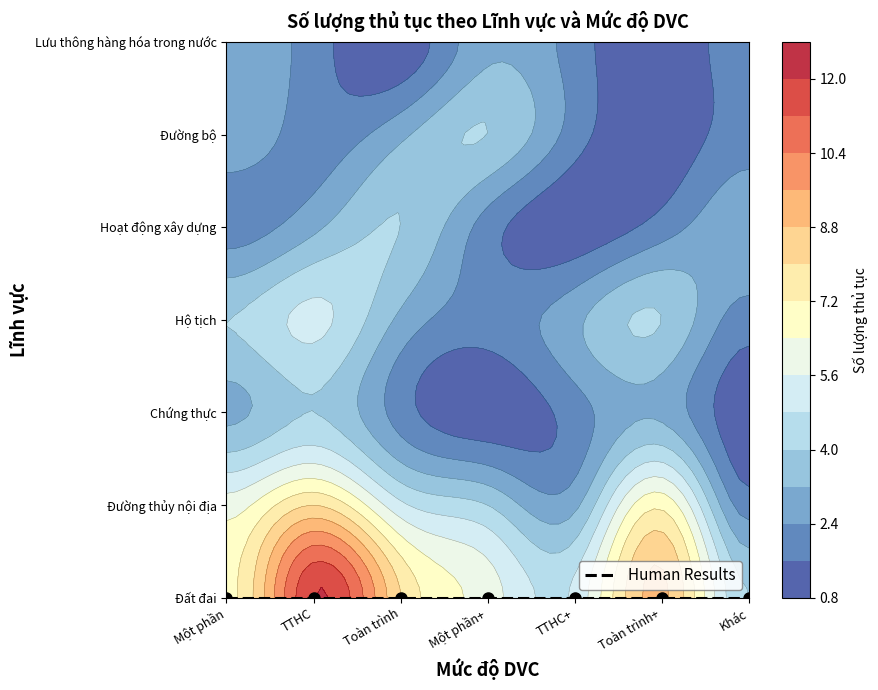

Where is Chứng thực nearest to the value 2?

Toàn trình